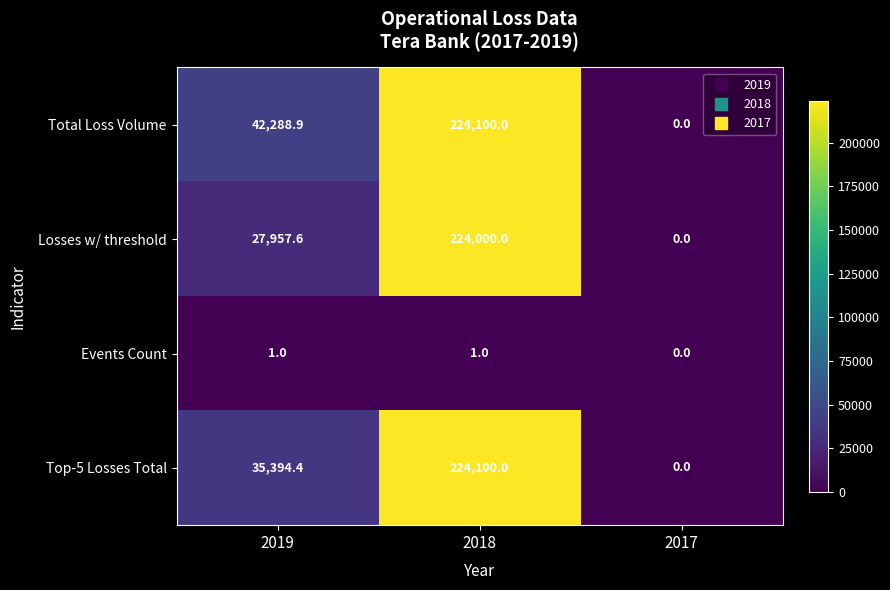

Reading left to right, transcribe all the data shown in this chart.

Total Loss Volume: 42288.9	224100.0	0.0
Losses w/ threshold: 27957.6	224000.0	0.0
Events Count: 1.0	1.0	0.0
Top-5 Losses Total: 35394.4	224100.0	0.0